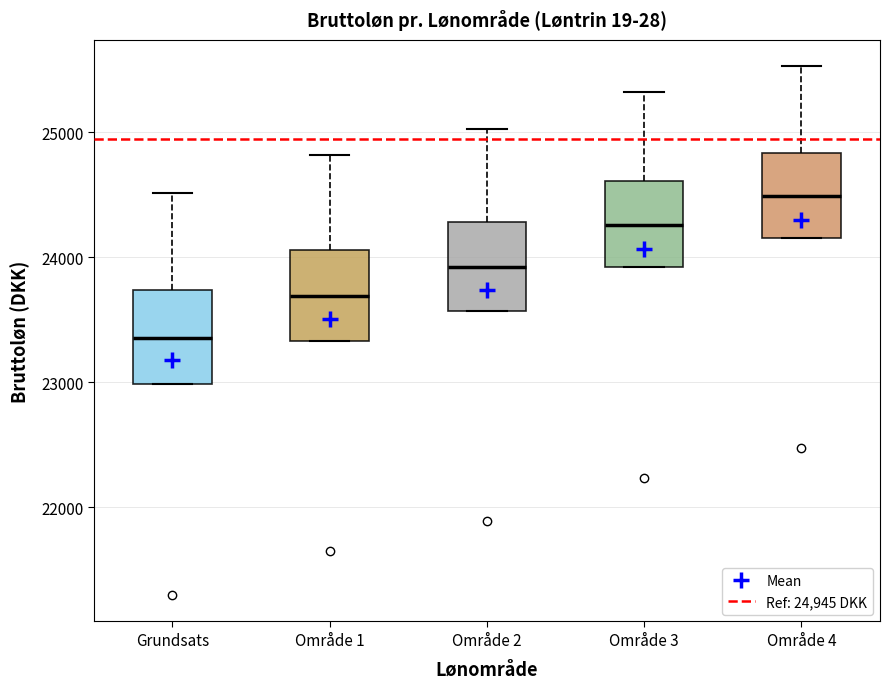

Where does the median line of the box for Grundsats sit on the y-axis? The values are not printed on the chart, so give them approximately, as read against the axis.

23400